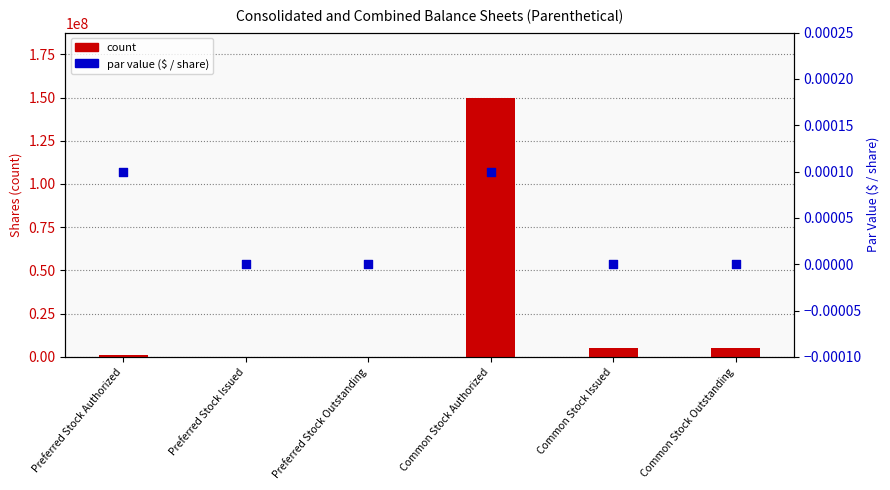

Which series has the largest total across all categories?

count